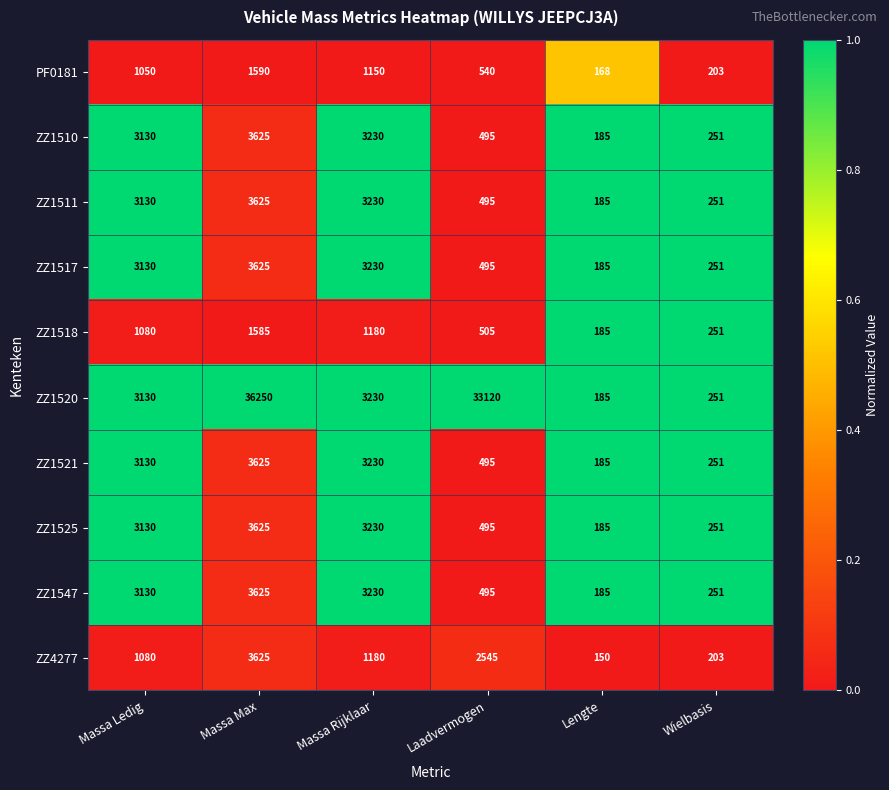

True or false: ZZ1517 has a value of 251 at Wielbasis.

True